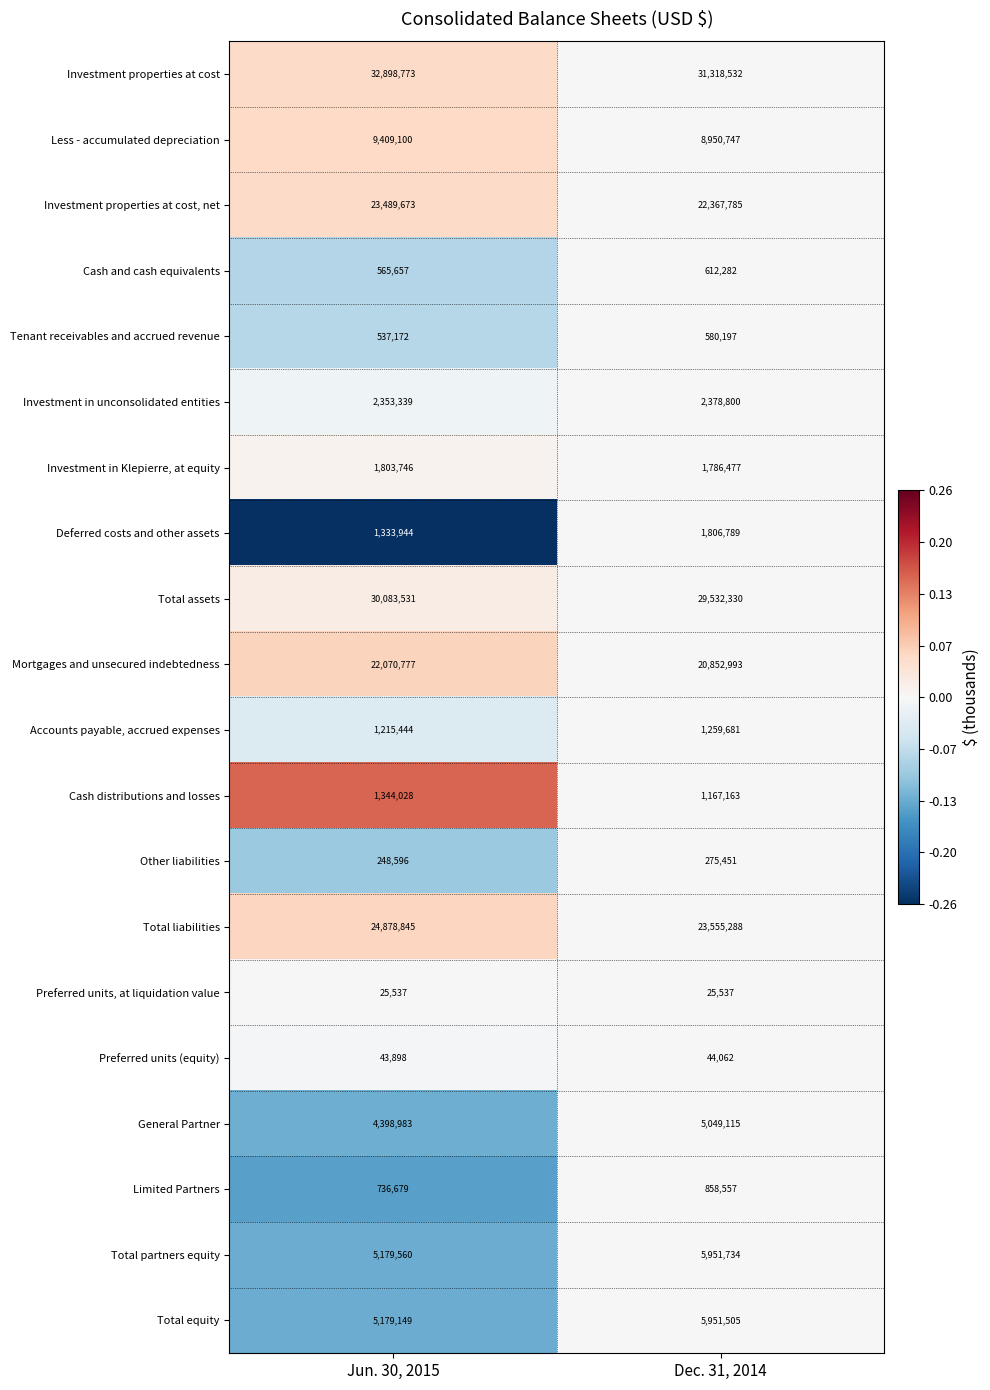

Which series has the largest range (max minus min)?

Investment properties at cost